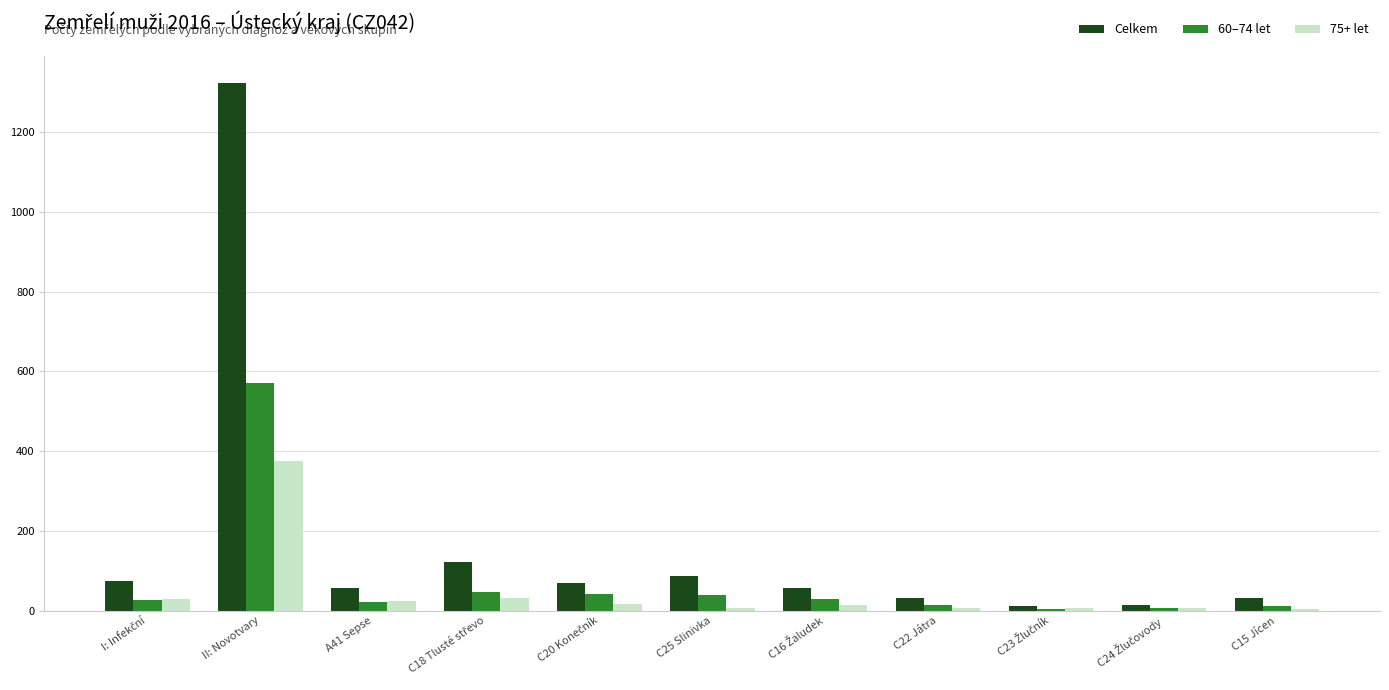

What is the spread (max minus min) of values at C25 Slinivka?

79